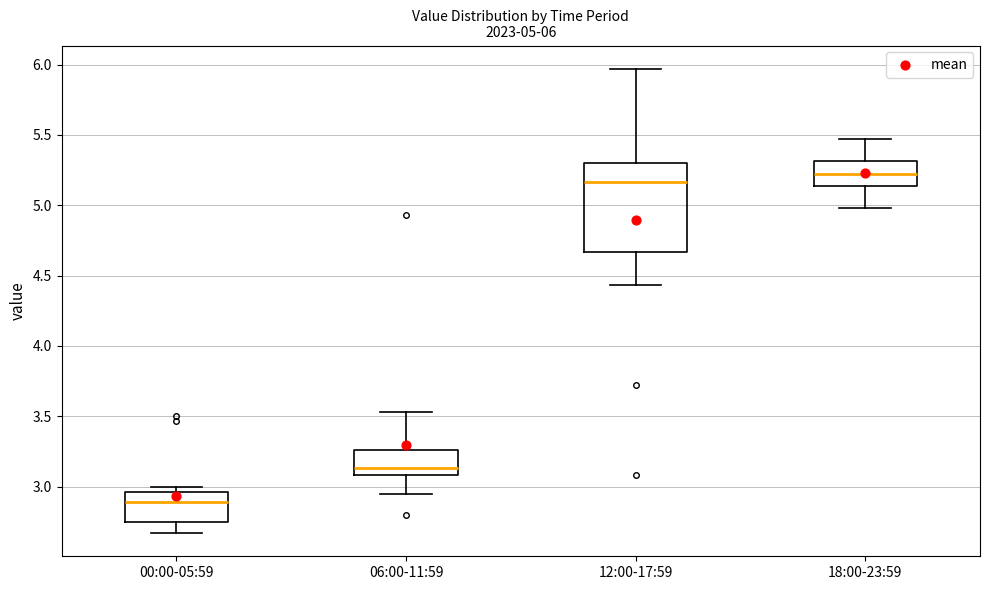

Which box is the tallest, from its lower edge to its upper edge?

12:00-17:59